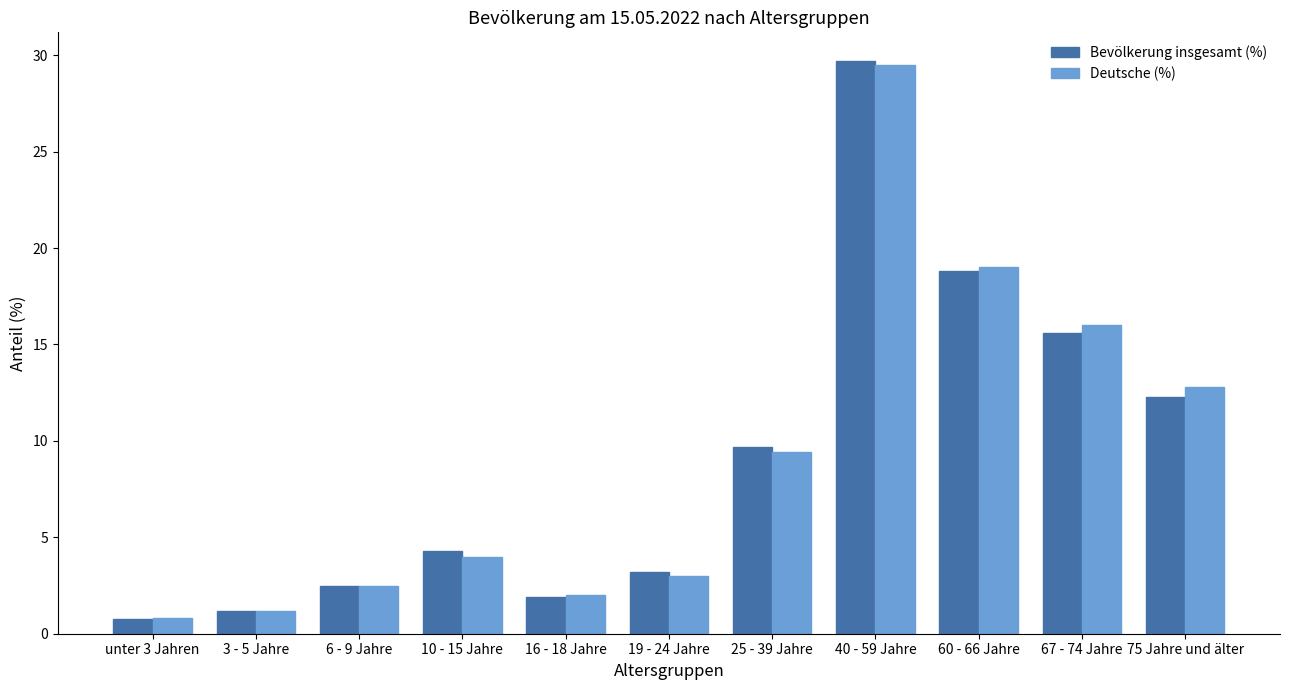

Are the bars horizontal?

No